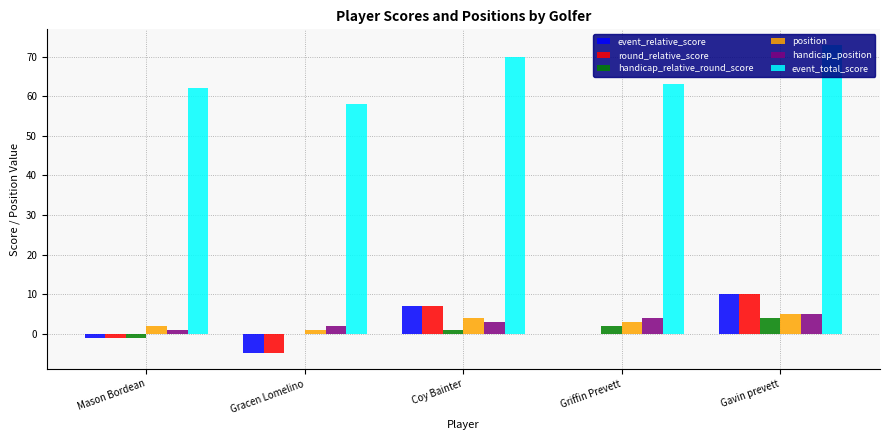

How many groups of bars are there?

5